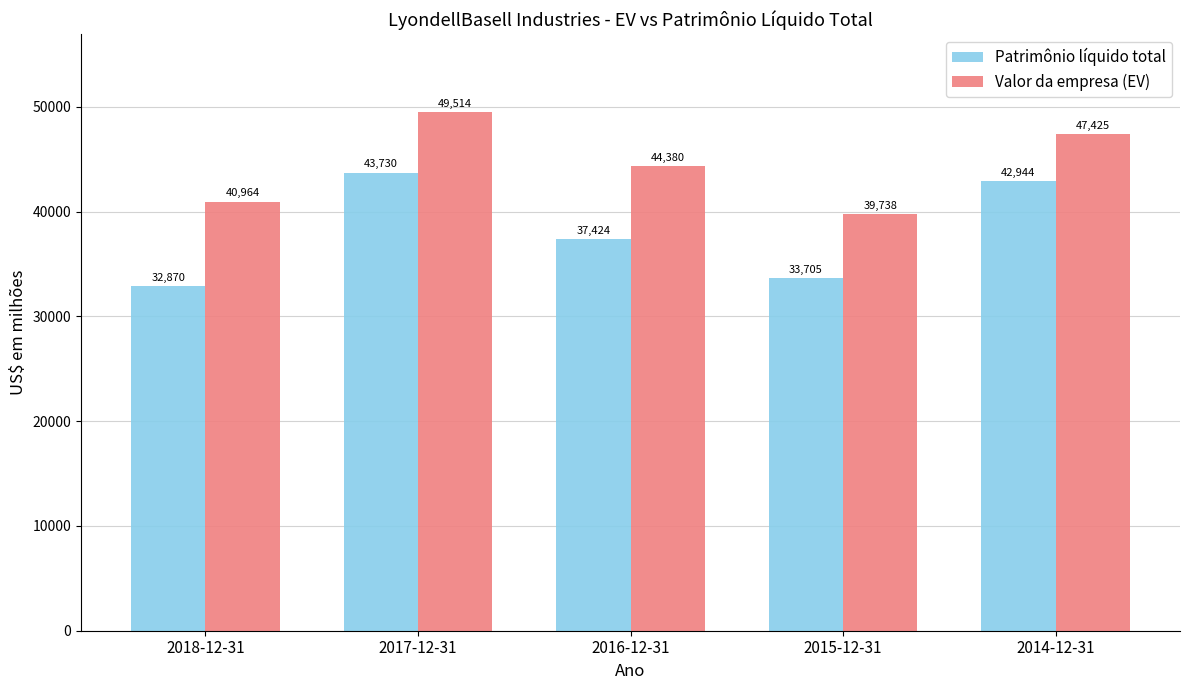

True or false: Patrimônio líquido total has a value of 56925 at 2015-12-31.

False